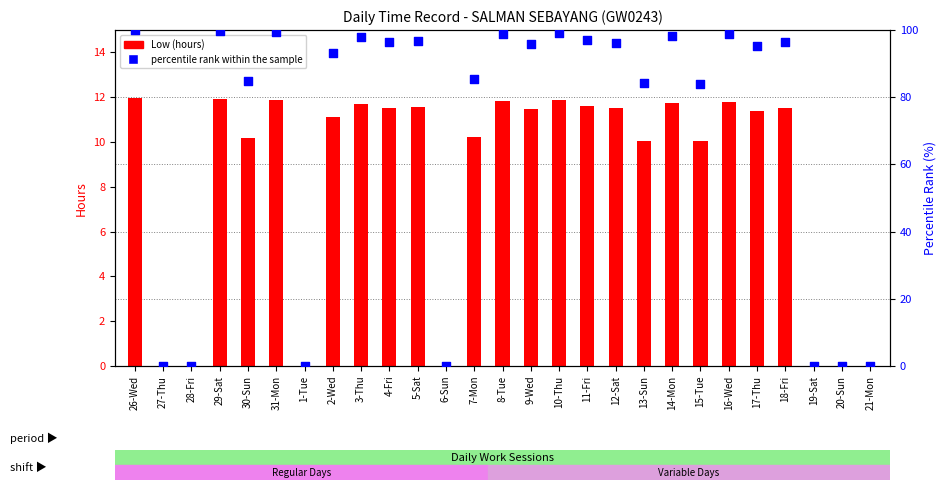

At how many categories does at least one series exceed 70?

20